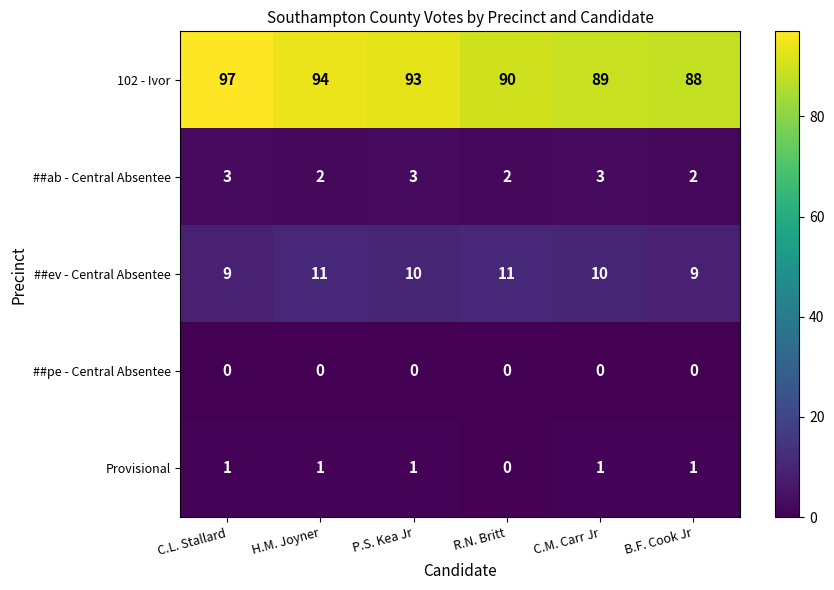

What is the maximum value shown in the chart?

97